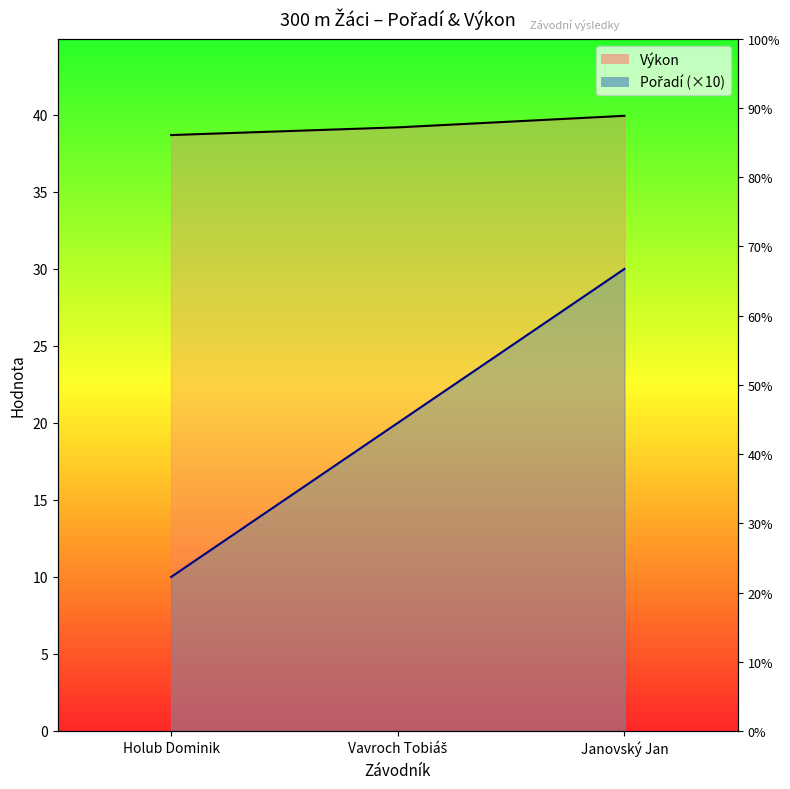

At which category does the chart reach its minimum across all series?

Holub Dominik